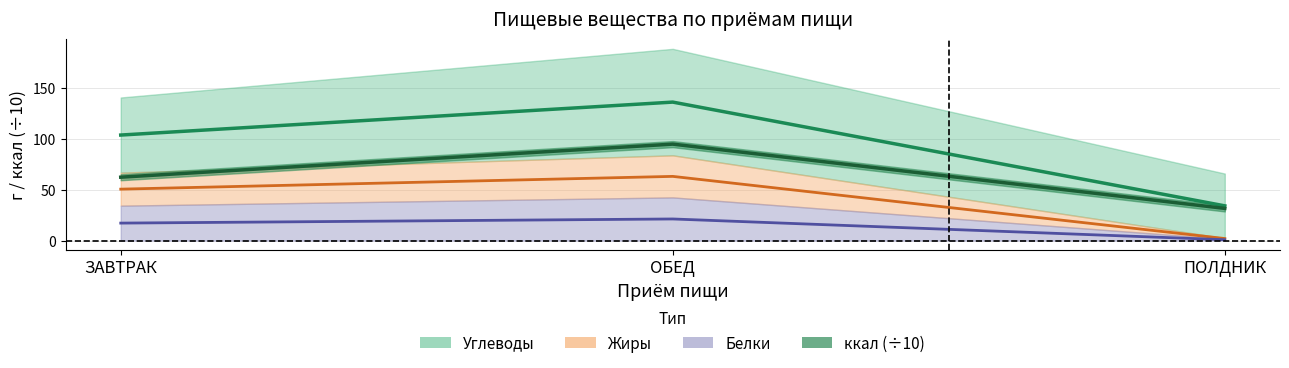

How many values in the ккал series exceed 62?

2